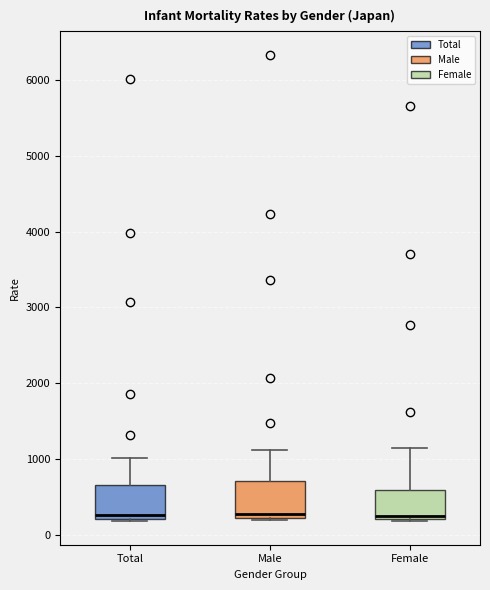

Reading left to right, transcribe this box plot: for each box, give where its median line is, the range the box spans, and where its two whiskers end, as read against the y-axis. The values are not printed on the chart, so give them approximately, as read against the axis.

Total: median 300, box 200 to 700, whiskers 200 to 1000
Male: median 300, box 200 to 700, whiskers 200 (just below the box's lower edge) to 1100
Female: median 200 (just above the box's lower edge), box 200 to 600, whiskers 200 to 1100